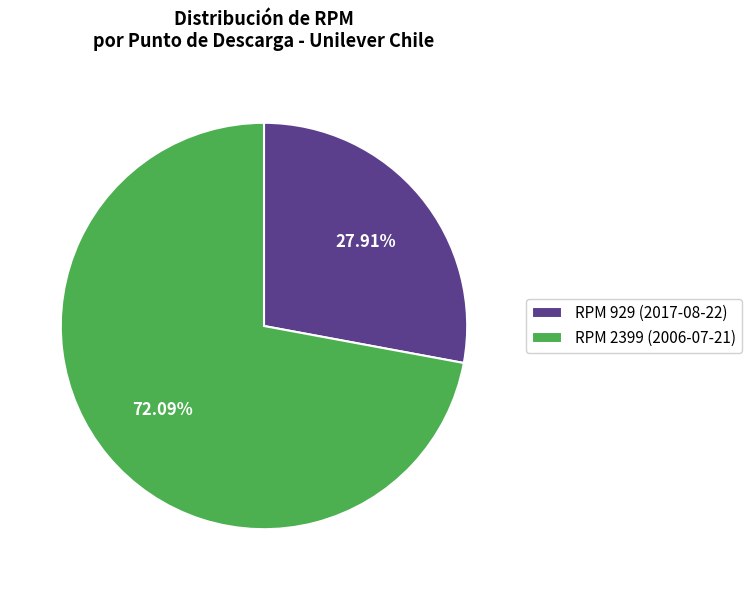

What portion of the pie excludes RPM 929 (2017-08-22)?

72.1%